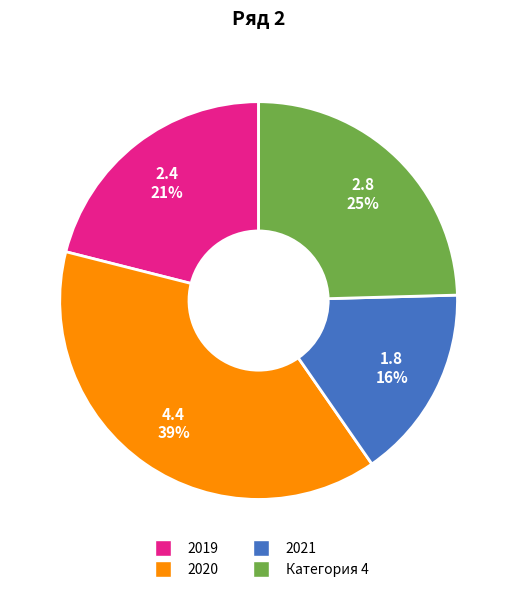

How many segments does this pie chart have?

4